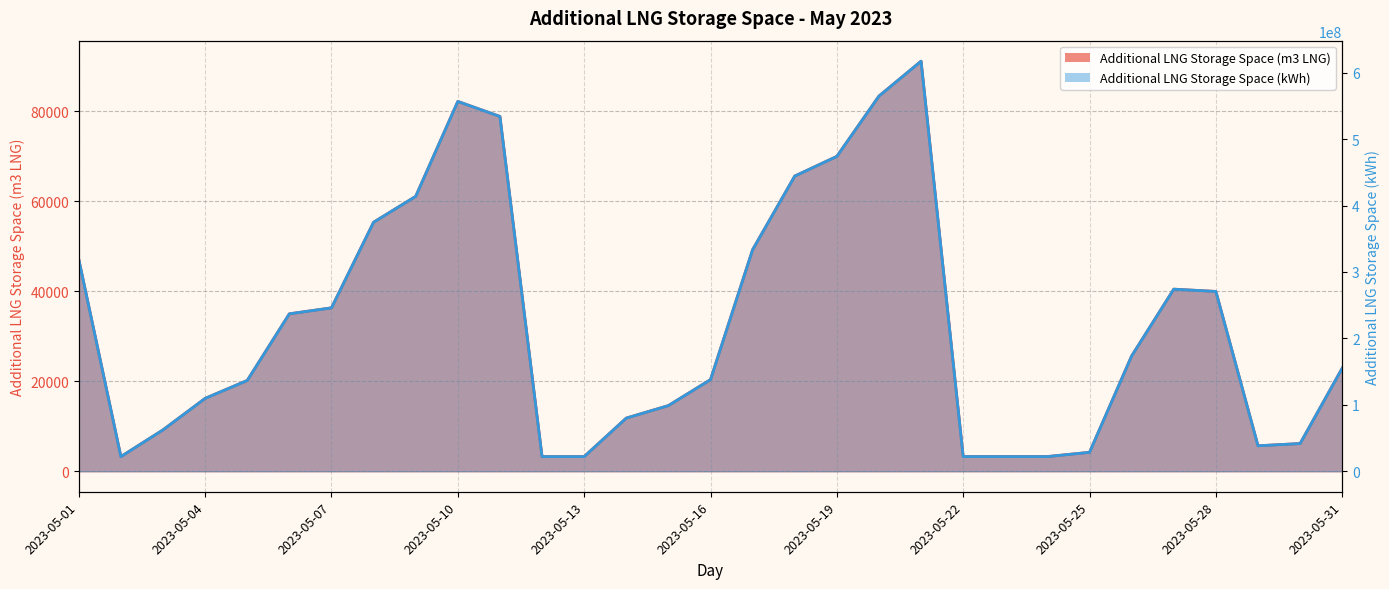

Is the value of Additional LNG Storage Space (kWh) at 2023-05-20 greater than the value of Additional LNG Storage Space (m3 LNG) at 2023-05-01?

Yes